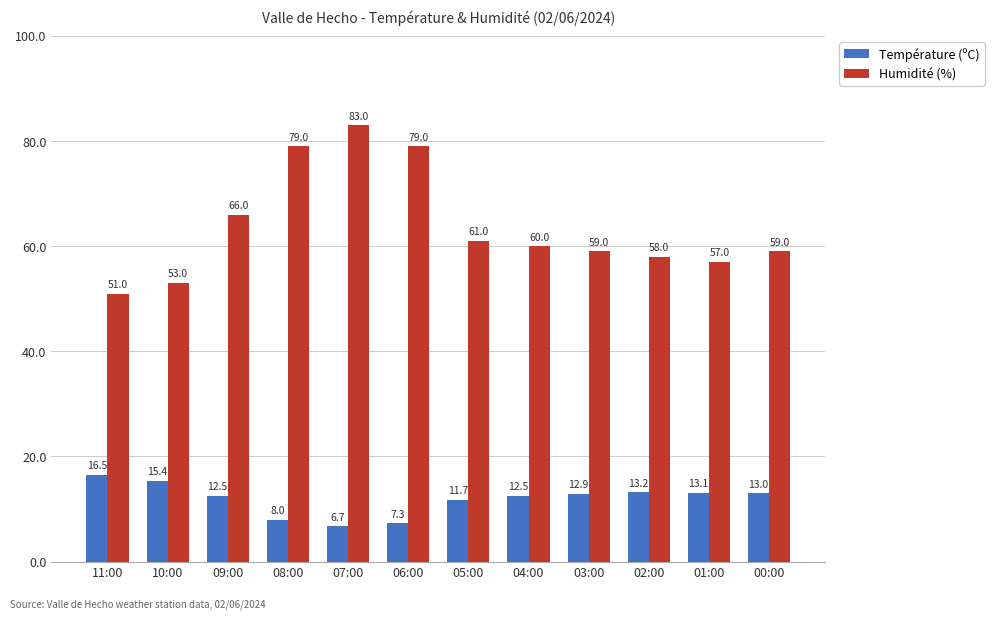

List the series in order of their overall mean, highest first.

Humidité (%), Température (ºC)